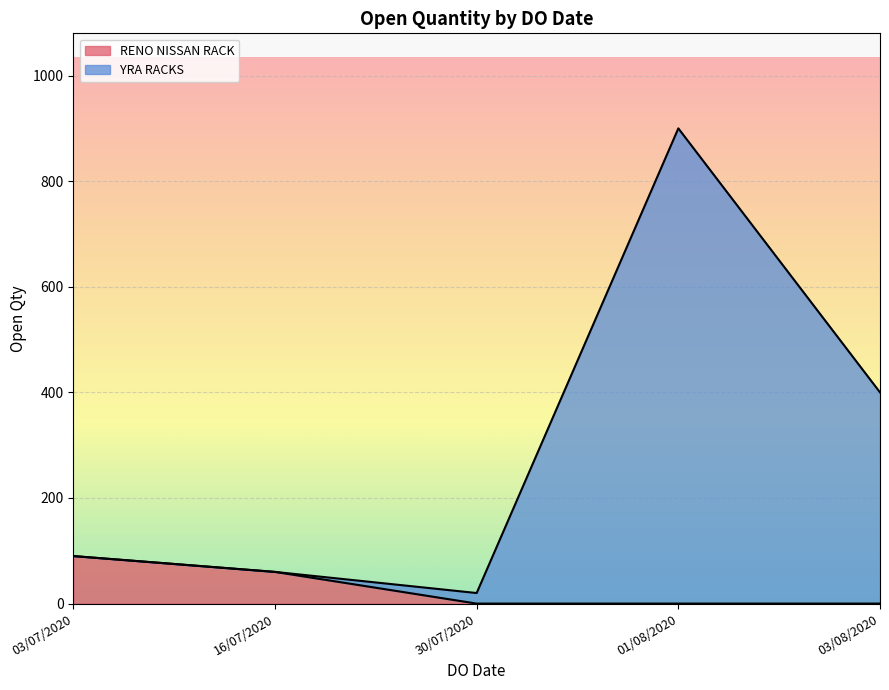

Between 03/08/2020 and 30/07/2020, which is larger?

03/08/2020